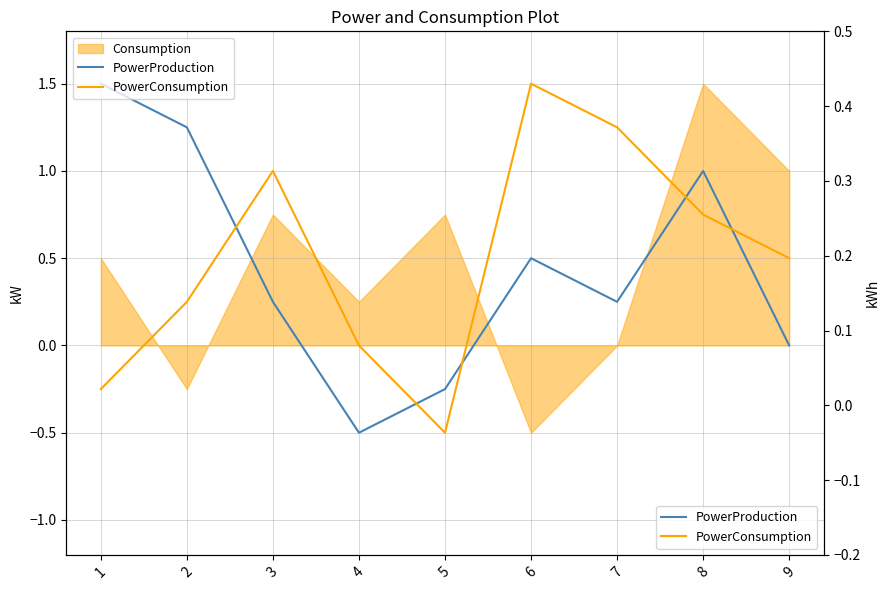

What is the value of the PowerConsumption point at the 7th from the left?

1.2